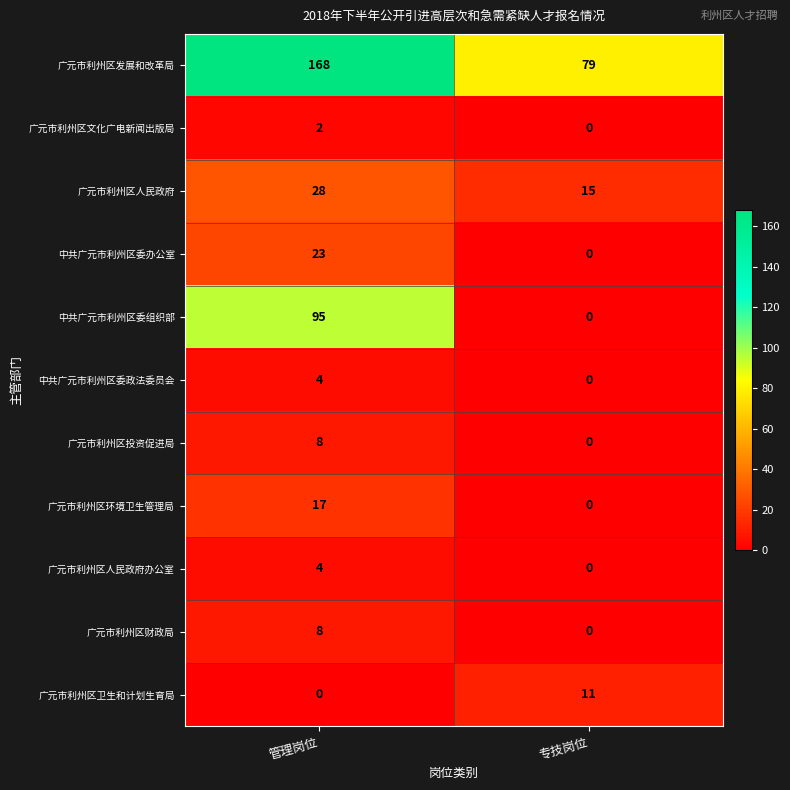

What is the difference between the maximum and minimum values in the 中共广元市利州区委政法委员会 series?

4